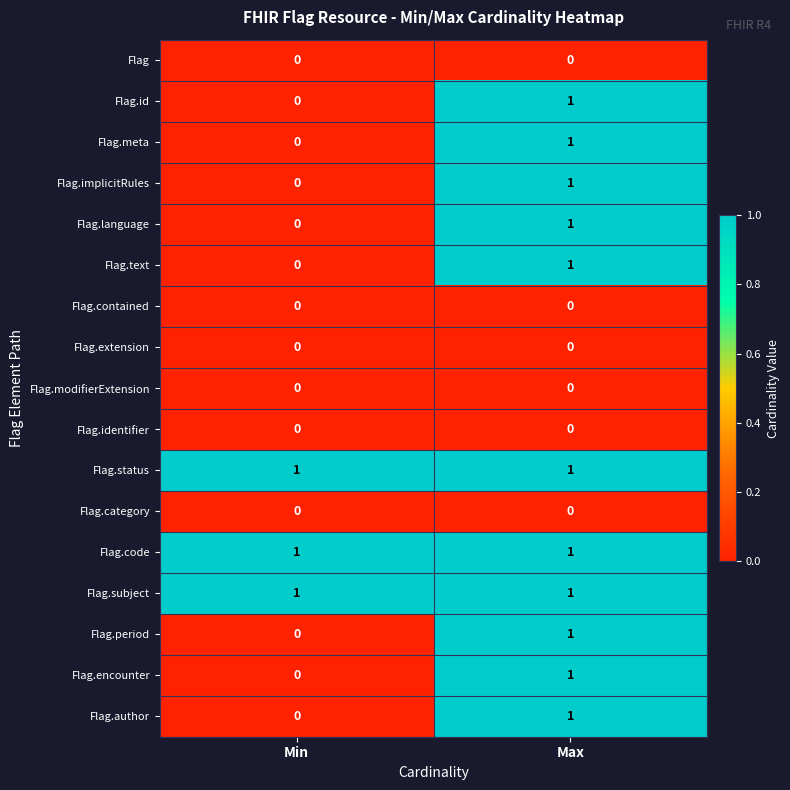

At how many categories does at least one series exceed 0?

2